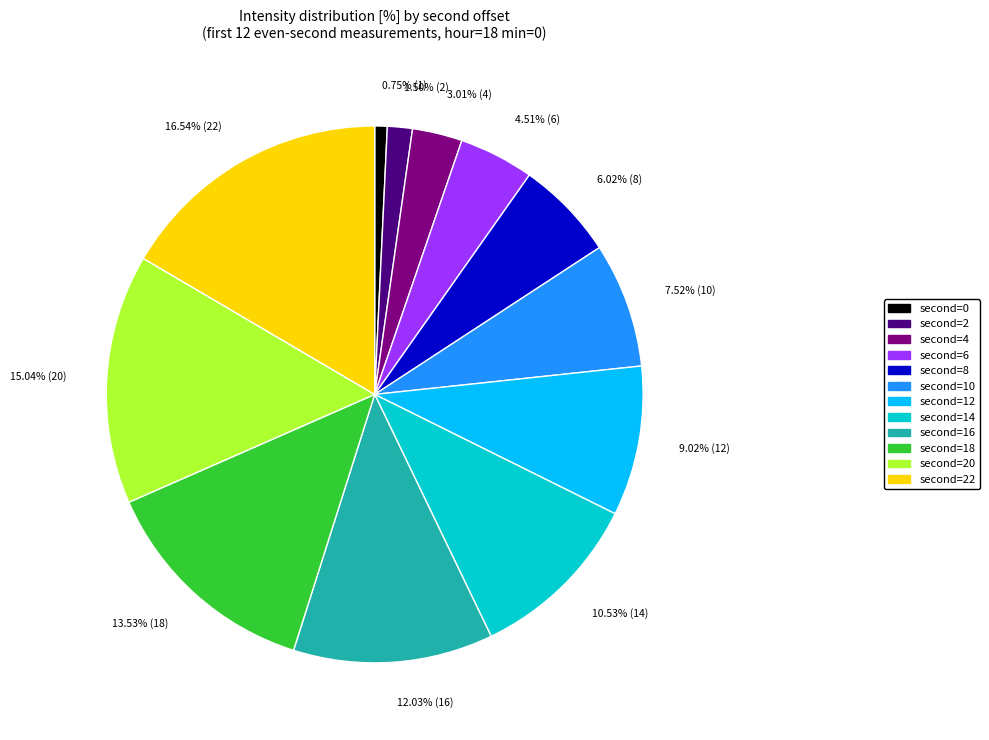

Does any single category account for the majority?

No